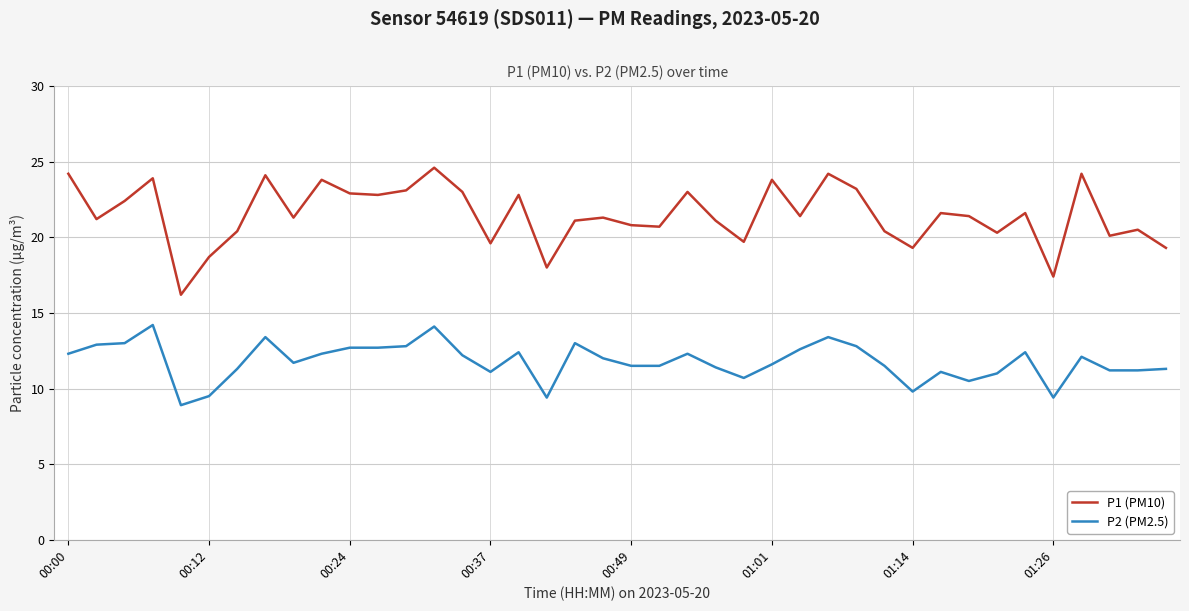

Which series has the largest range (max minus min)?

P1 (PM10)